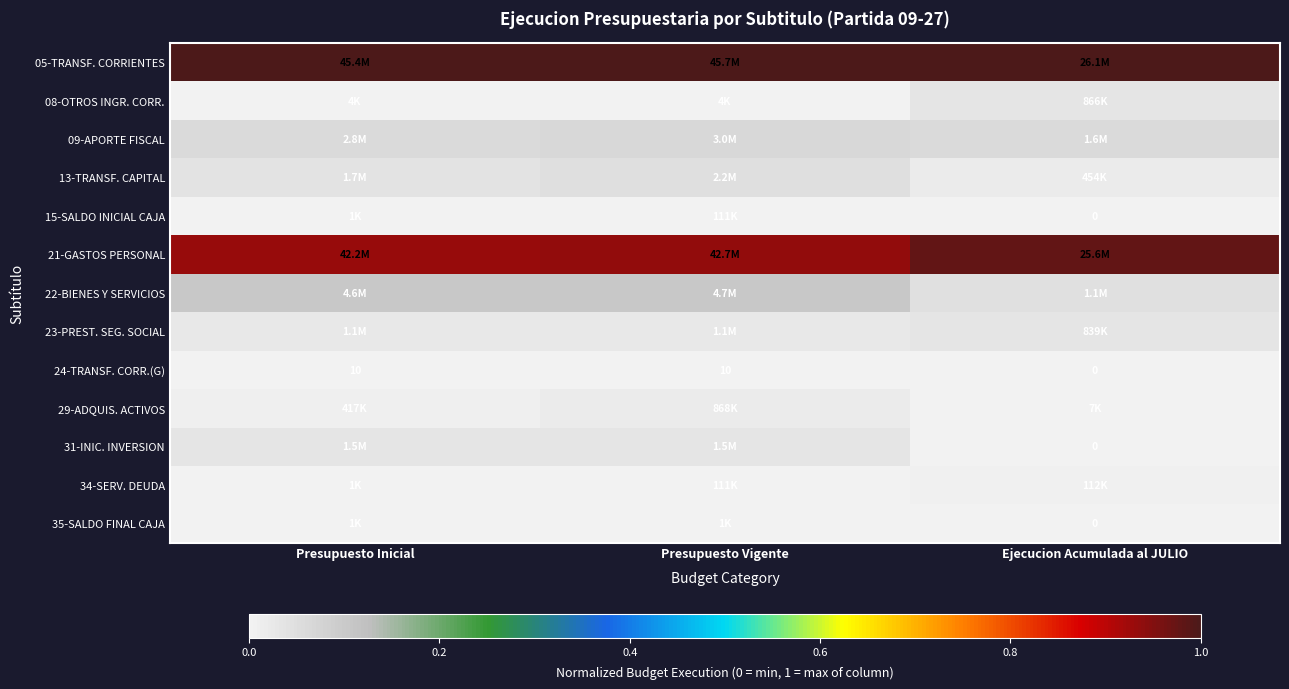

The 22-BIENES Y SERVICIOS series shows 0.1 at Presupuesto Inicial. True or false?

True